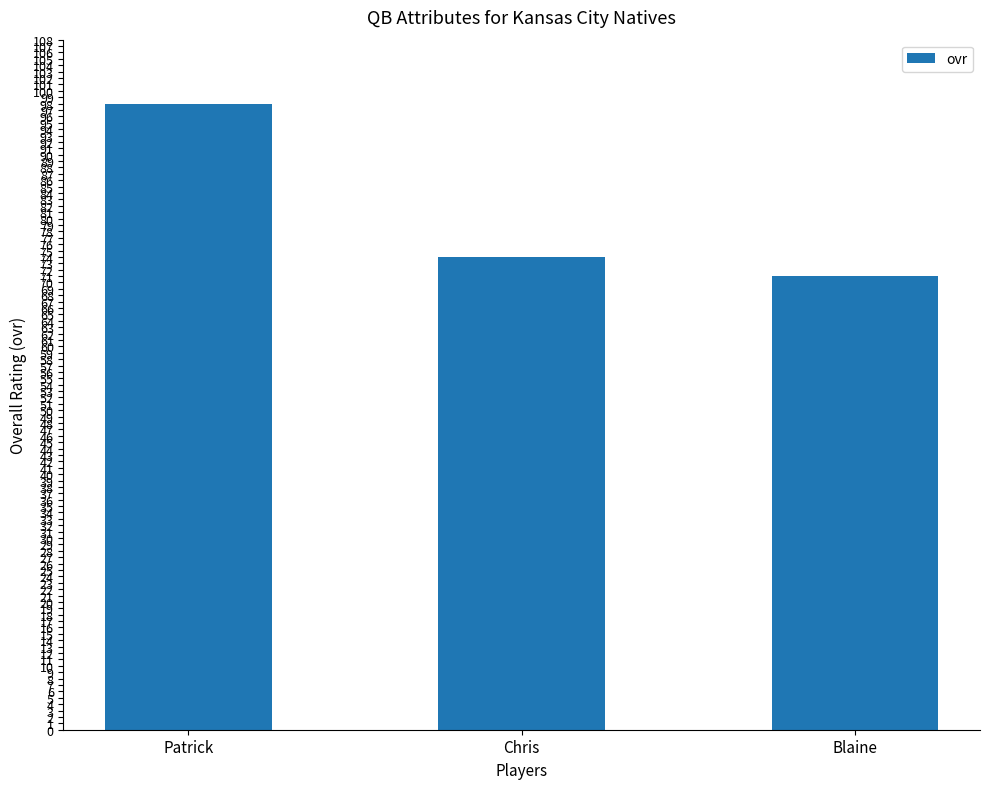

Reading right to left, list all the values displayed in this chart.

Blaine=71	Chris=74	Patrick=98